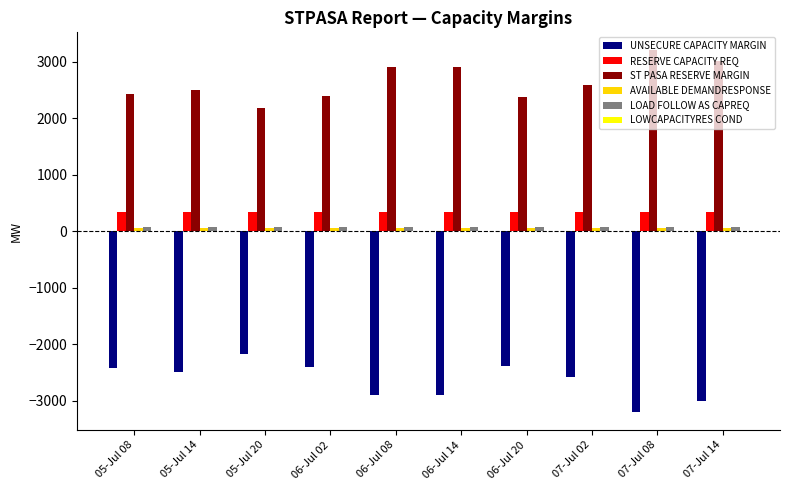

Read the LOAD FOLLOW AS CAPREQ value at 05-Jul 14.

72